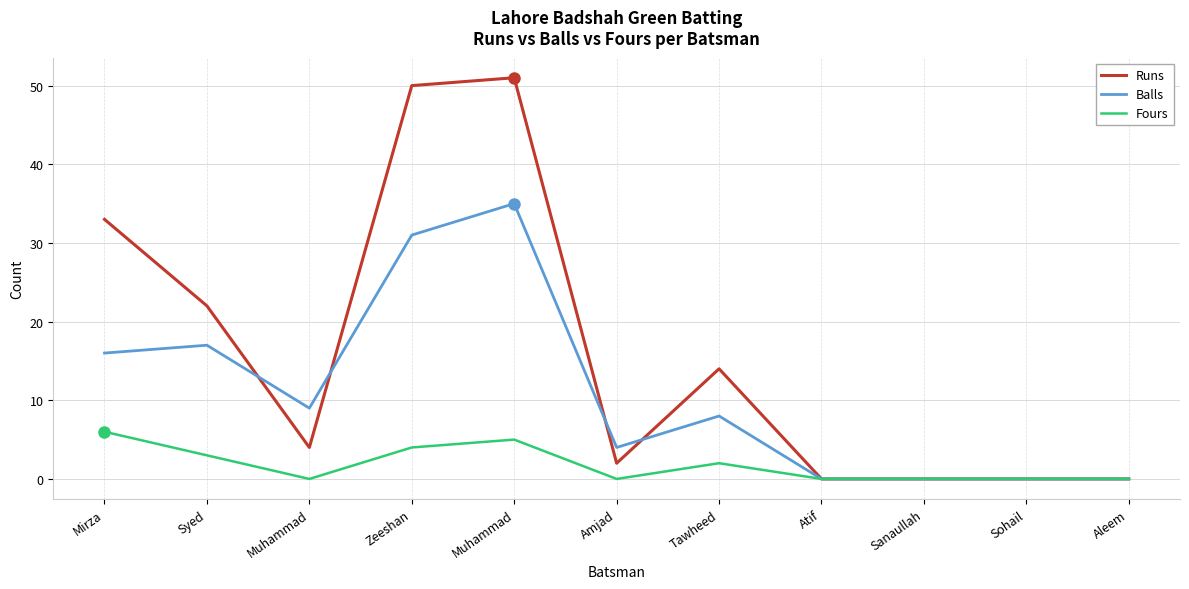

What are all the series names shown in the legend?

Runs, Balls, Fours